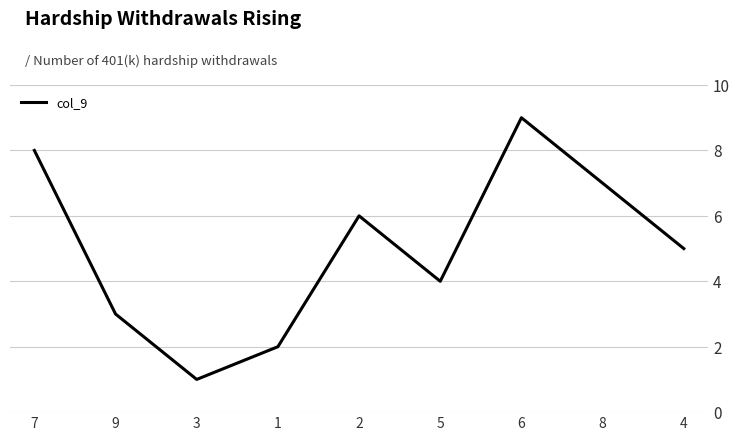

List the labels in order of value, smallest first.

3, 1, 9, 5, 4, 2, 8, 7, 6